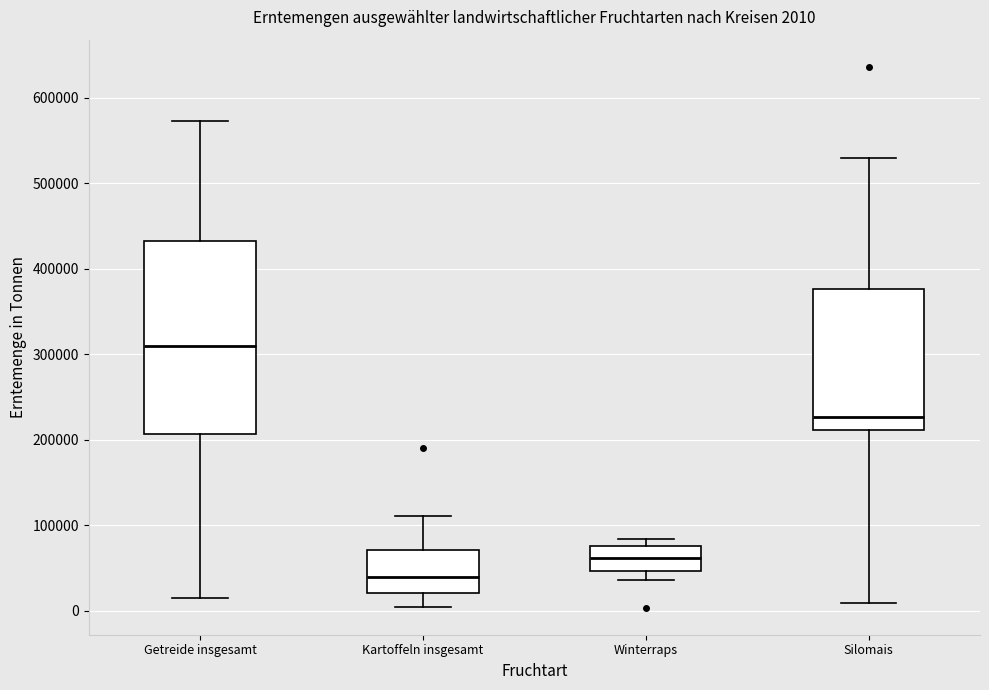

Which box has the highest median line?

Getreide insgesamt